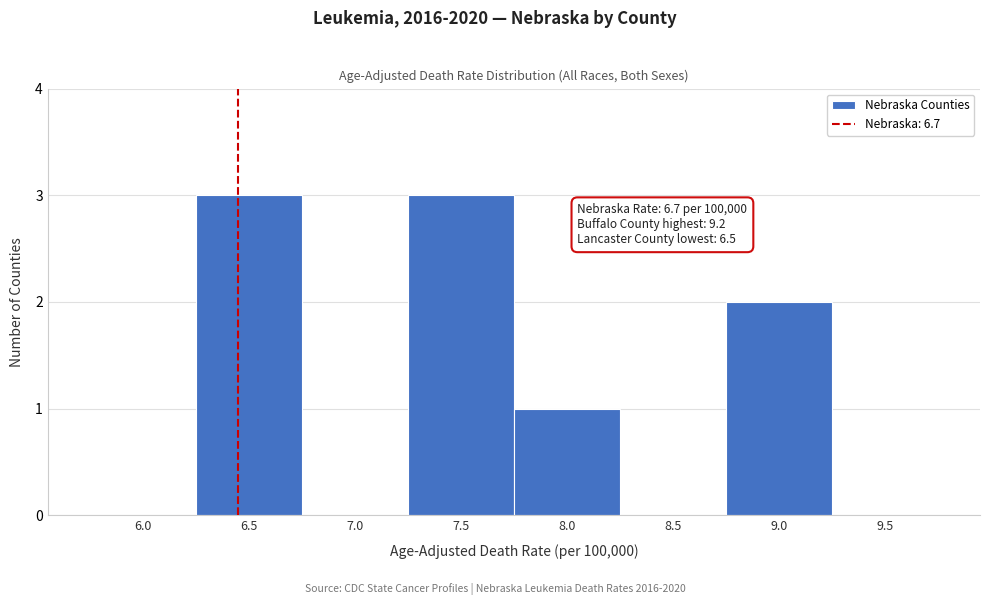

Reading left to right, list all the values displayed in this chart.

6.0=0	6.5=3	7.0=0	7.5=3	8.0=1	8.5=0	9.0=2	9.5=0